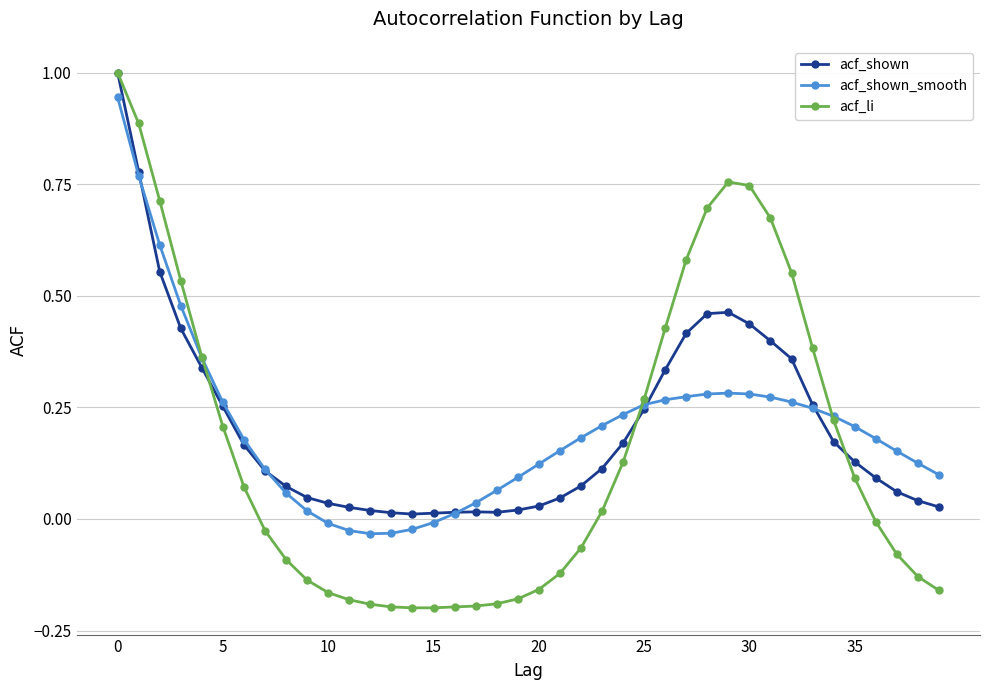

What is the greatest value displayed?

1.0